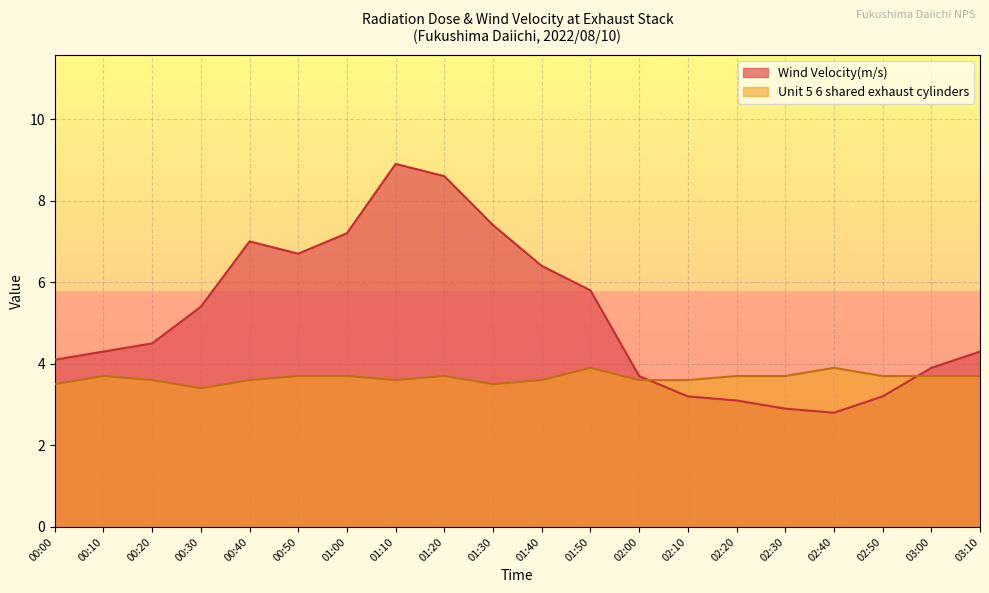

Reading left to right, list all the values displayed in this chart.

Wind Velocity(m/s): 00:00=4.1	00:10=4.3	00:20=4.5	00:30=5.4	00:40=7.0	00:50=6.7	01:00=7.2	01:10=8.9	01:20=8.6	01:30=7.4	01:40=6.4	01:50=5.8	02:00=3.7	02:10=3.2	02:20=3.1	02:30=2.9	02:40=2.8	02:50=3.2	03:00=3.9	03:10=4.3
Unit 5 6 shared exhaust cylinders: 00:00=3.5	00:10=3.7	00:20=3.6	00:30=3.4	00:40=3.6	00:50=3.7	01:00=3.7	01:10=3.6	01:20=3.7	01:30=3.5	01:40=3.6	01:50=3.9	02:00=3.6	02:10=3.6	02:20=3.7	02:30=3.7	02:40=3.9	02:50=3.7	03:00=3.7	03:10=3.7